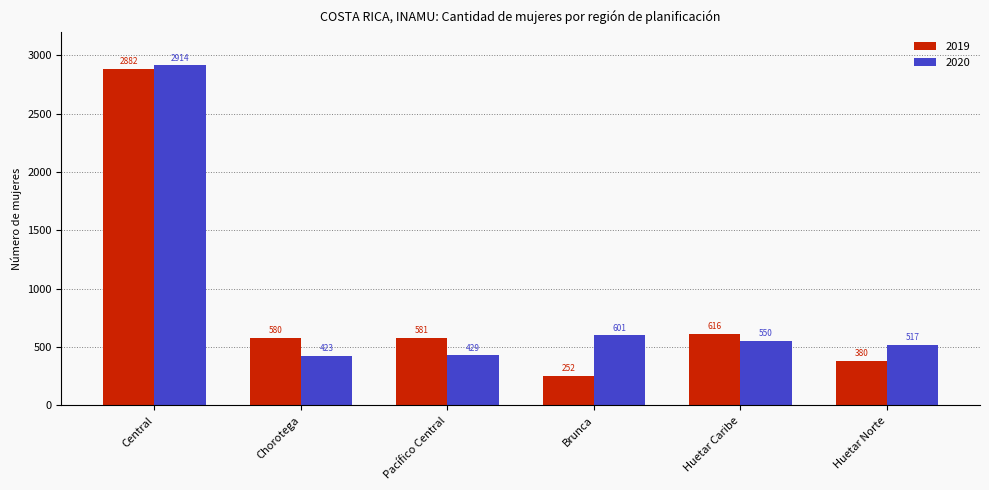

What is the total value across all series at Huetar Caribe?

1166